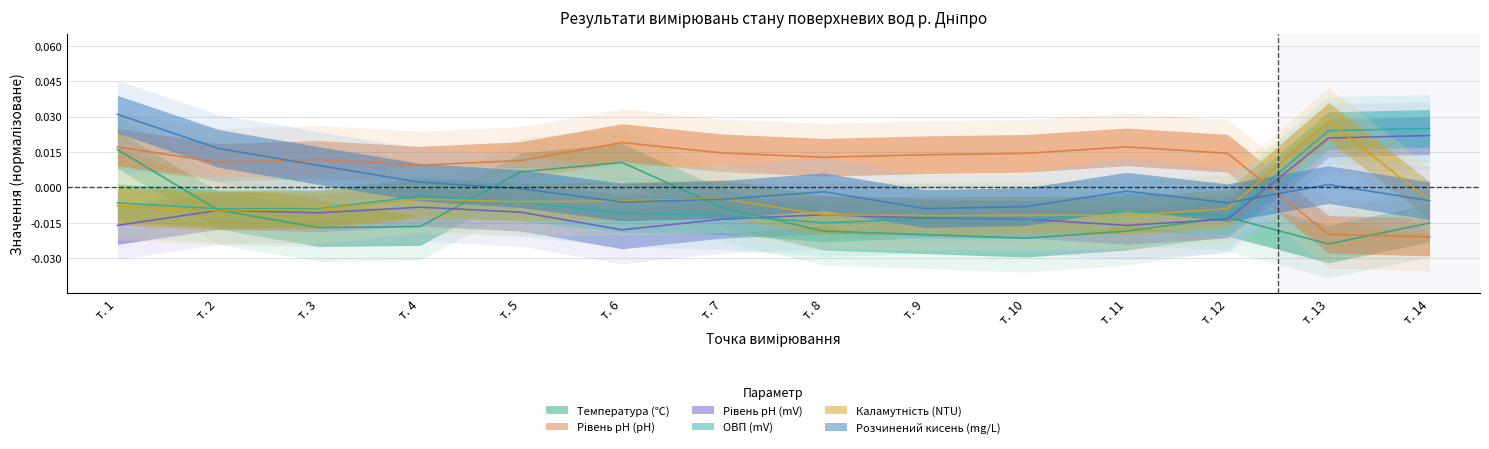

Reading right to left, list all the values displayed in this chart.

Температура (℃): т. 14=-0.0	т. 13=-0.0	т. 12=-0.0	т. 11=-0.0	т. 10=-0.0	т. 9=-0.0	т. 8=-0.0	т. 7=-0.0	т. 6=0.0	т. 5=0.0	т. 4=-0.0	т. 3=-0.0	т. 2=-0.0	т. 1=0.0
Рівень pH (pH): т. 14=-0.0	т. 13=-0.0	т. 12=0.0	т. 11=0.0	т. 10=0.0	т. 9=0.0	т. 8=0.0	т. 7=0.0	т. 6=0.0	т. 5=0.0	т. 4=0.0	т. 3=0.0	т. 2=0.0	т. 1=0.0
Рівень pH (mV): т. 14=0.0	т. 13=0.0	т. 12=-0.0	т. 11=-0.0	т. 10=-0.0	т. 9=-0.0	т. 8=-0.0	т. 7=-0.0	т. 6=-0.0	т. 5=-0.0	т. 4=-0.0	т. 3=-0.0	т. 2=-0.0	т. 1=-0.0
ОВП (mV): т. 14=0.0	т. 13=0.0	т. 12=-0.0	т. 11=-0.0	т. 10=-0.0	т. 9=-0.0	т. 8=-0.0	т. 7=-0.0	т. 6=-0.0	т. 5=-0.0	т. 4=-0.0	т. 3=-0.0	т. 2=-0.0	т. 1=-0.0
Каламутність (NTU): т. 14=-0.0	т. 13=0.0	т. 12=-0.0	т. 11=-0.0	т. 10=-0.0	т. 9=-0.0	т. 8=-0.0	т. 7=-0.0	т. 6=-0.0	т. 5=-0.0	т. 4=-0.0	т. 3=-0.0	т. 2=-0.0	т. 1=-0.0
Розчинений кисень (mg/L): т. 14=-0.0	т. 13=0.0	т. 12=-0.0	т. 11=-0.0	т. 10=-0.0	т. 9=-0.0	т. 8=-0.0	т. 7=-0.0	т. 6=-0.0	т. 5=-0.0	т. 4=0.0	т. 3=0.0	т. 2=0.0	т. 1=0.0